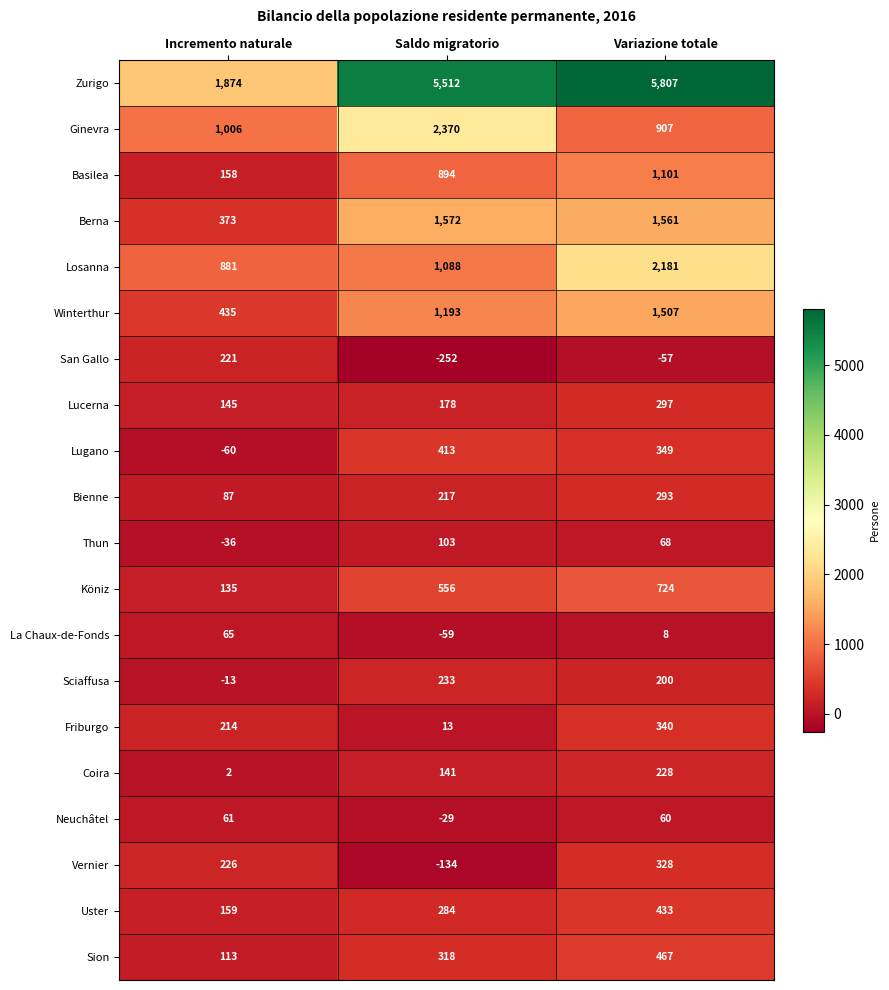

What is the average value of the Basilea series?

718